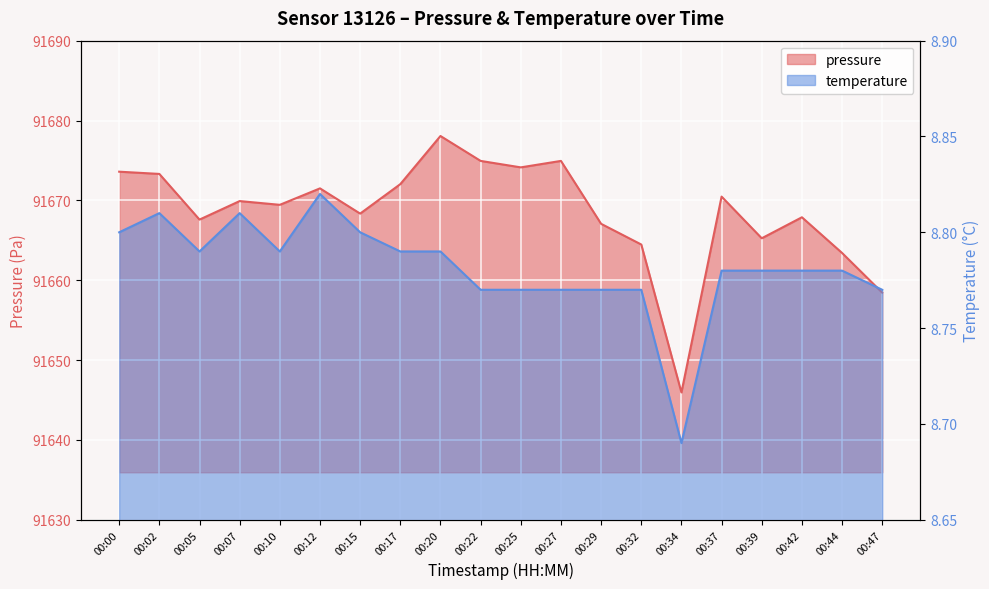

Reading left to right, list all the values displayed in this chart.

pressure: 00:00=91673.6	00:02=91673.3	00:05=91667.6	00:07=91669.9	00:10=91669.4	00:12=91671.5	00:15=91668.3	00:17=91672.0	00:20=91678.1	00:22=91674.9	00:25=91674.1	00:27=91674.9	00:29=91667.1	00:32=91664.5	00:34=91645.9	00:37=91670.5	00:39=91665.2	00:42=91667.9	00:44=91663.4	00:47=91658.4
temperature: 00:00=8.8	00:02=8.8	00:05=8.8	00:07=8.8	00:10=8.8	00:12=8.8	00:15=8.8	00:17=8.8	00:20=8.8	00:22=8.8	00:25=8.8	00:27=8.8	00:29=8.8	00:32=8.8	00:34=8.7	00:37=8.8	00:39=8.8	00:42=8.8	00:44=8.8	00:47=8.8